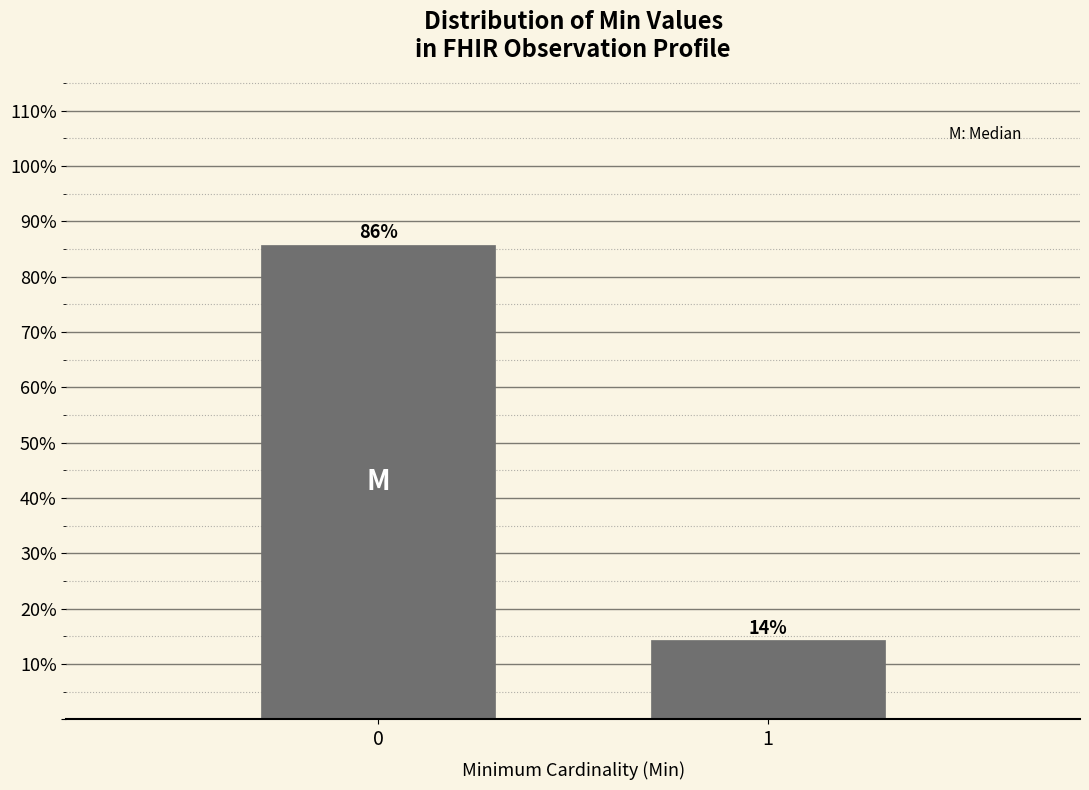

What is the average value?

50.0